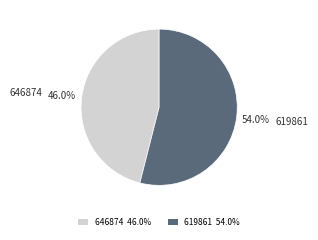

To the nearest percent, what portion does 646874 represent?

46%